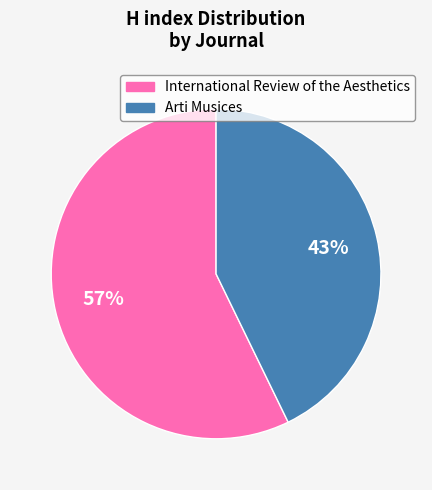

To the nearest percent, what is the difference between the largest and smallest slice percentages?

14%